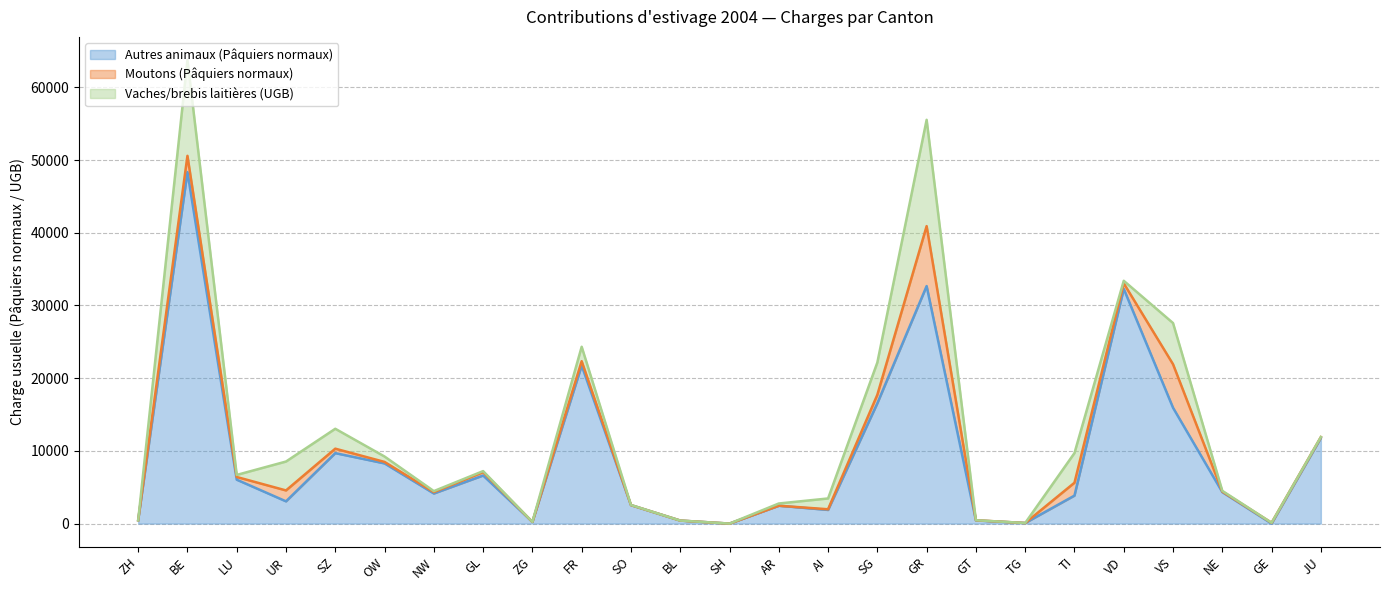

What is the spread (max minus min) of values at GE?

110.2